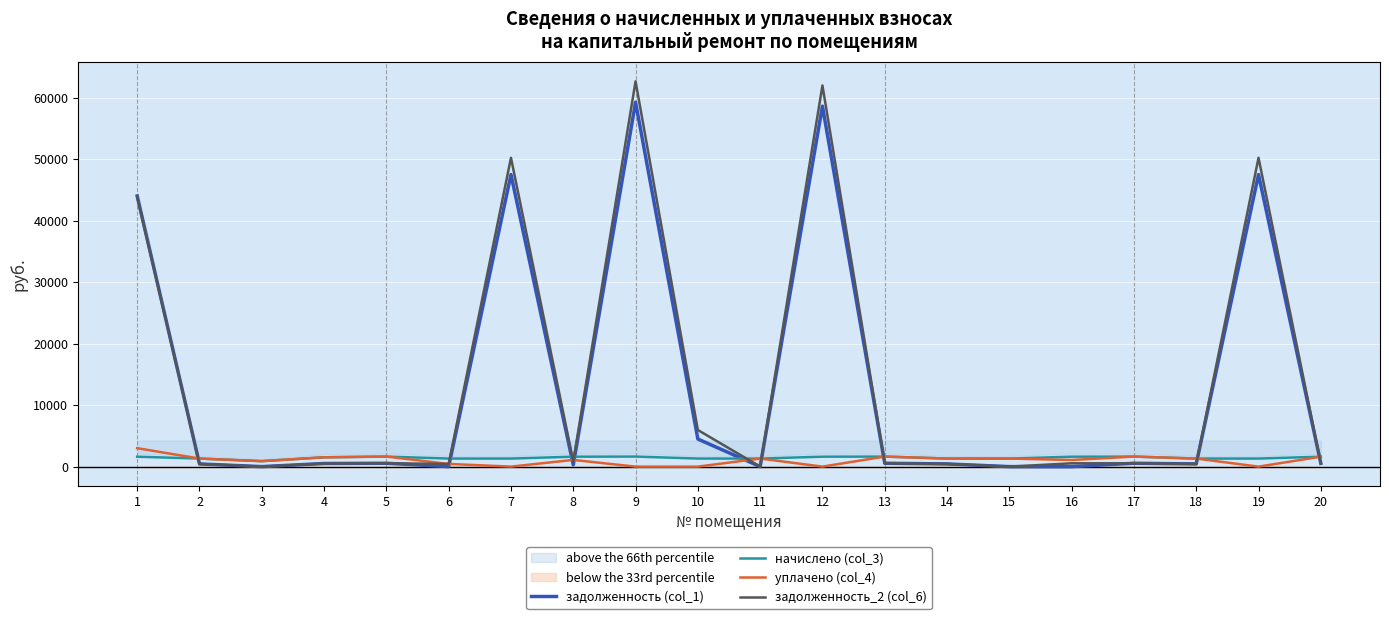

What is the maximum value for задолженность (col_1)?

59306.6